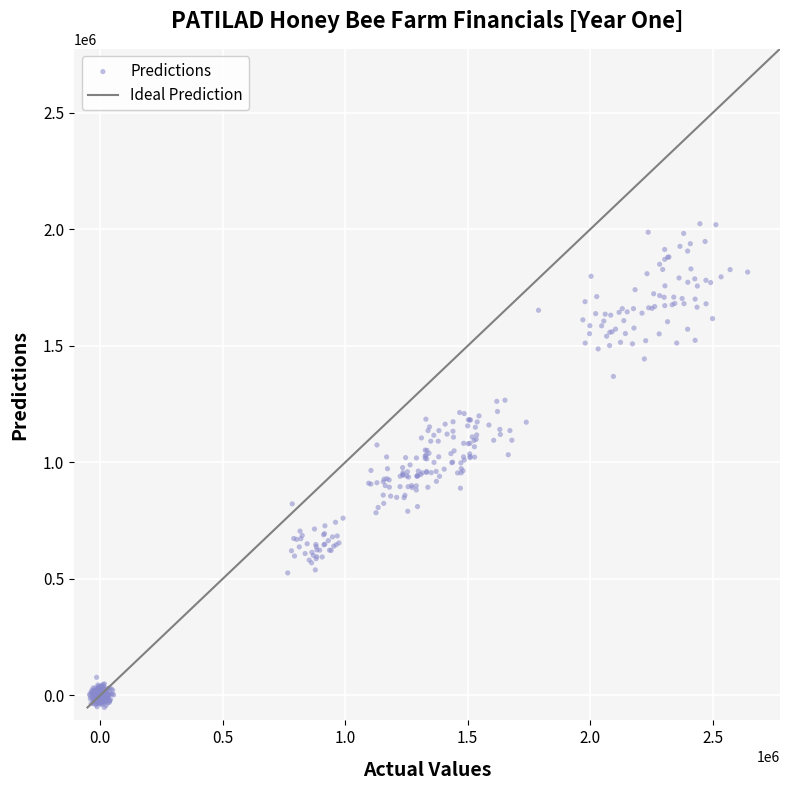

What is the range of Y values (max minus min)?

2076412.0